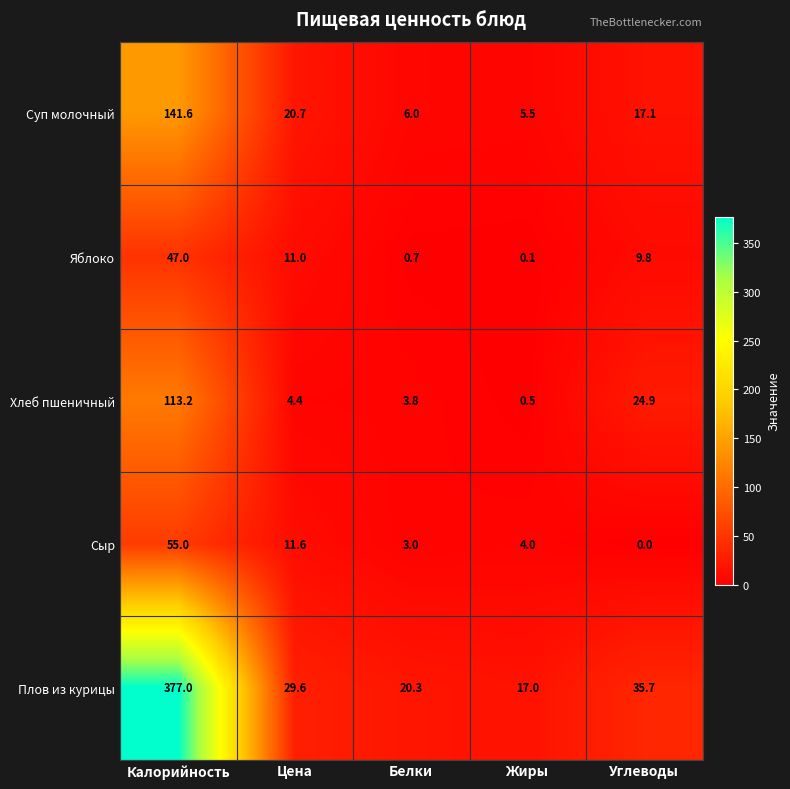

What is the difference between the maximum and minimum values in the Яблоко series?

46.9